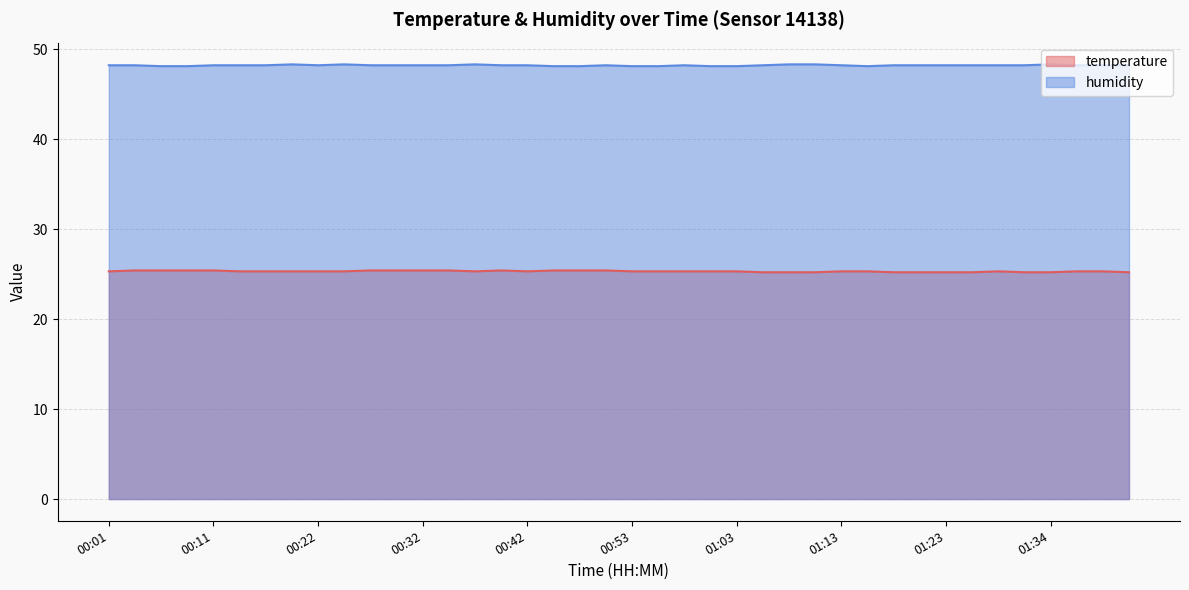

What is the approximate value of temperature at 00:50?

25.4